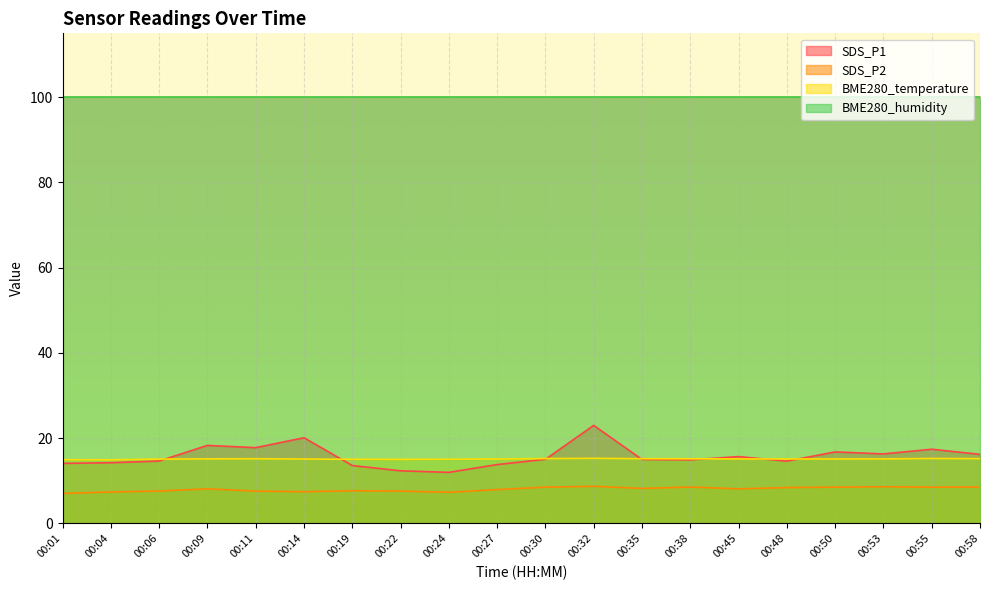

True or false: SDS_P2 has a value of 7.4 at 00:04.

True